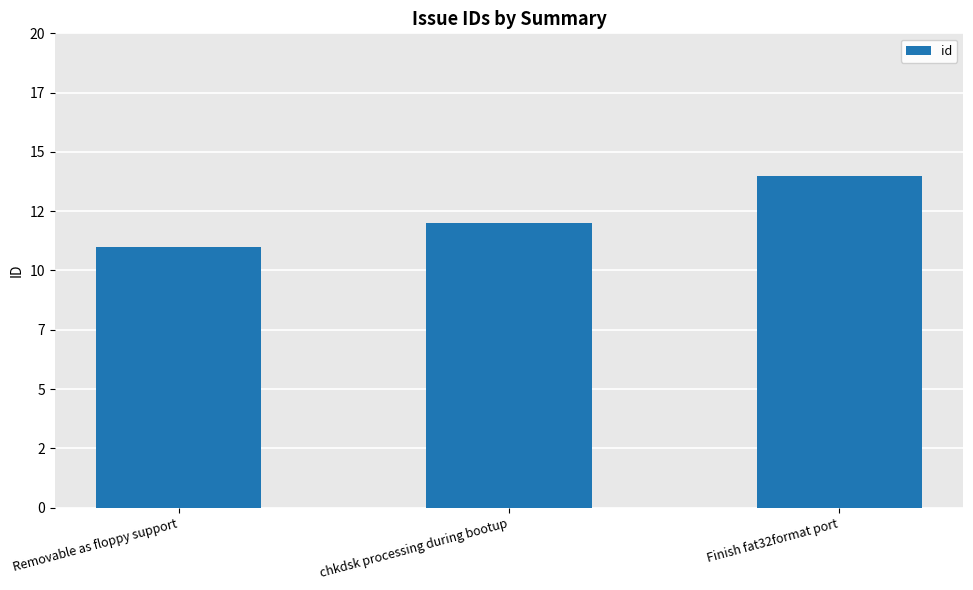

What is the value of the 3rd bar from the left?

14